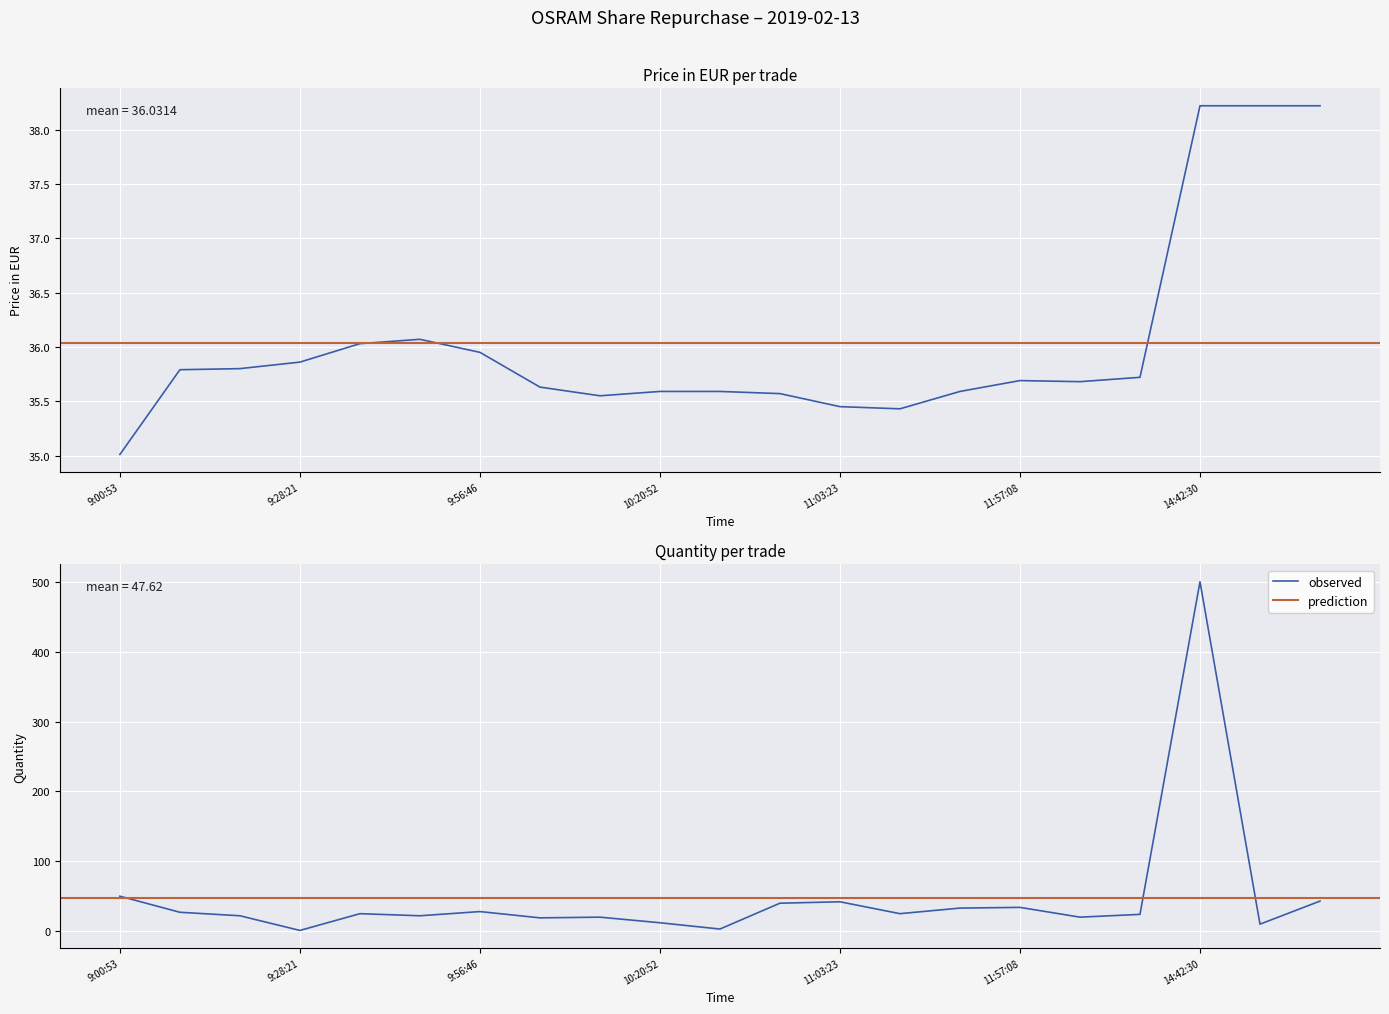

True or false: Price in EUR has more than 1 interior local peaks.

True